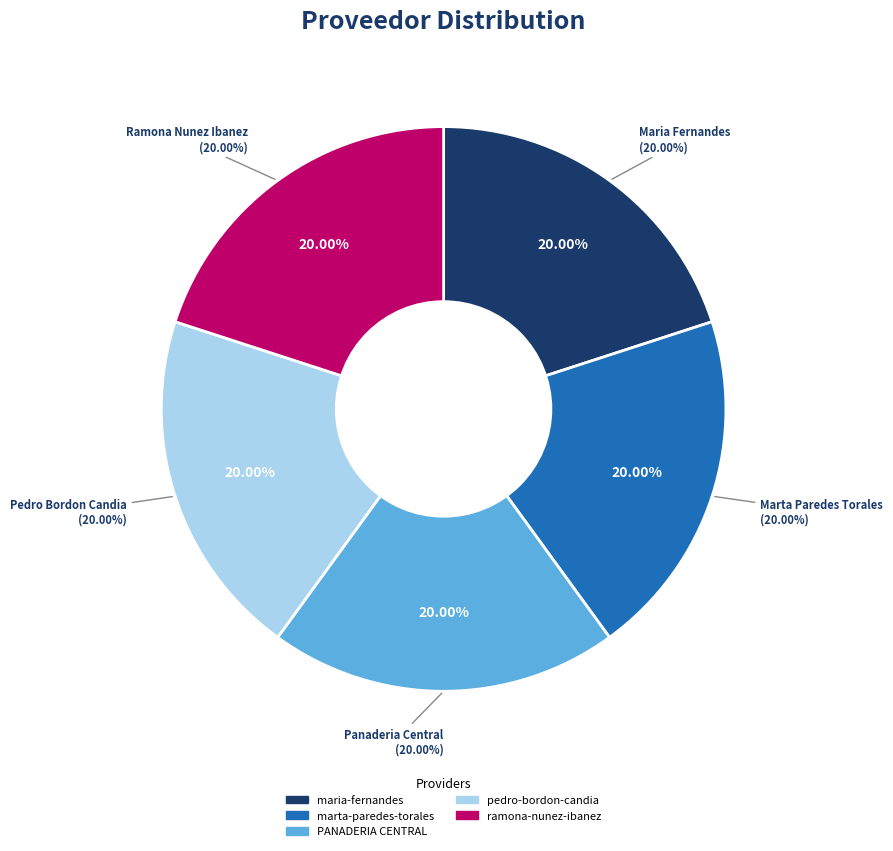

To the nearest percent, what percentage of the pie is PANADERIA CENTRAL?

20%